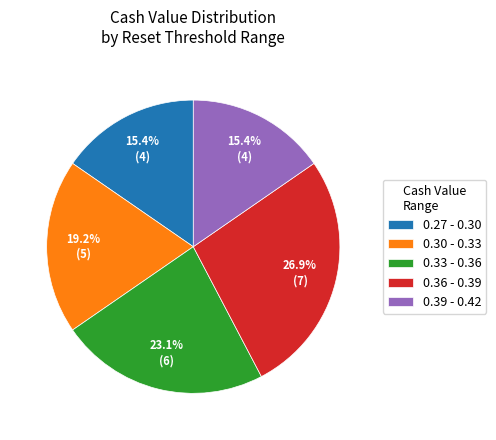

What is the largest slice in the pie chart?

0.36 - 0.39